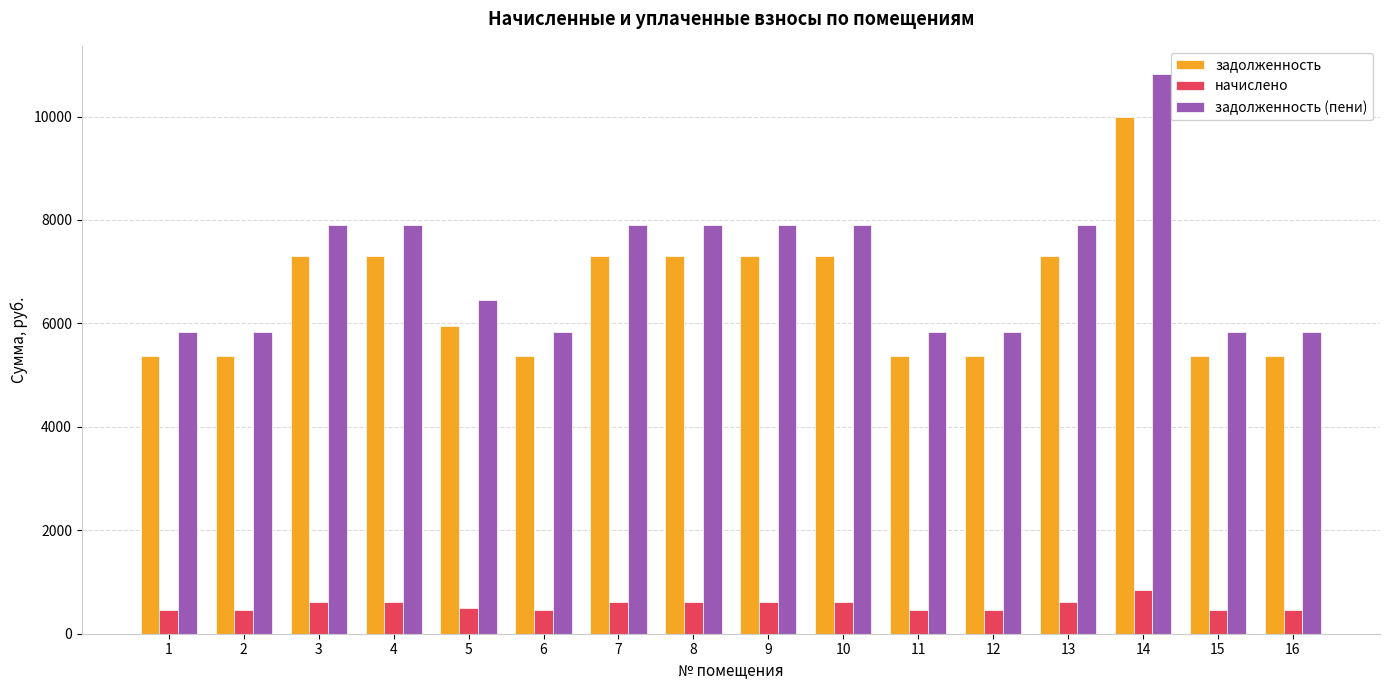

What are all the series names shown in the legend?

задолженность, начислено, задолженность (пени)